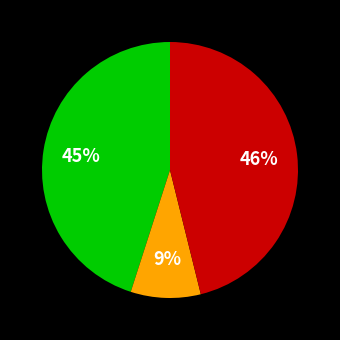

How many slices are in this pie chart?

3